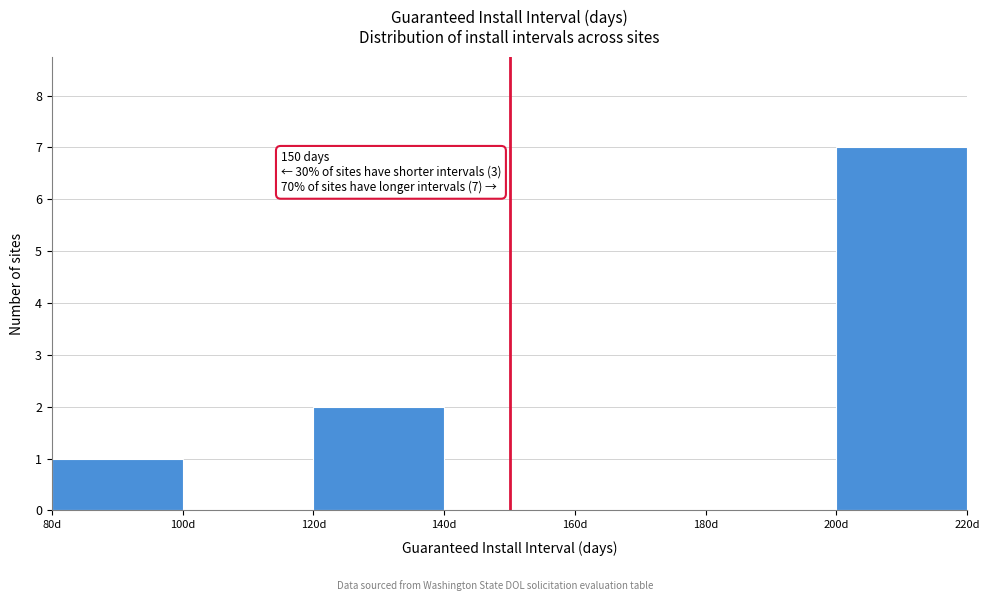

Over which range of the x-axis is the bar tallest?

200 to 220